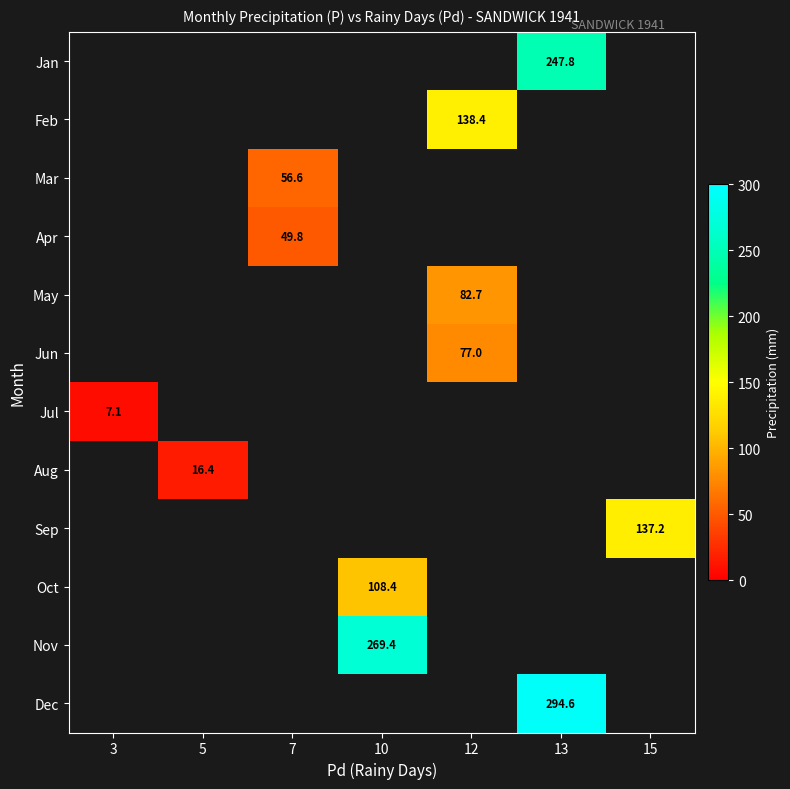

Which has a higher value, 15 or 13?

13